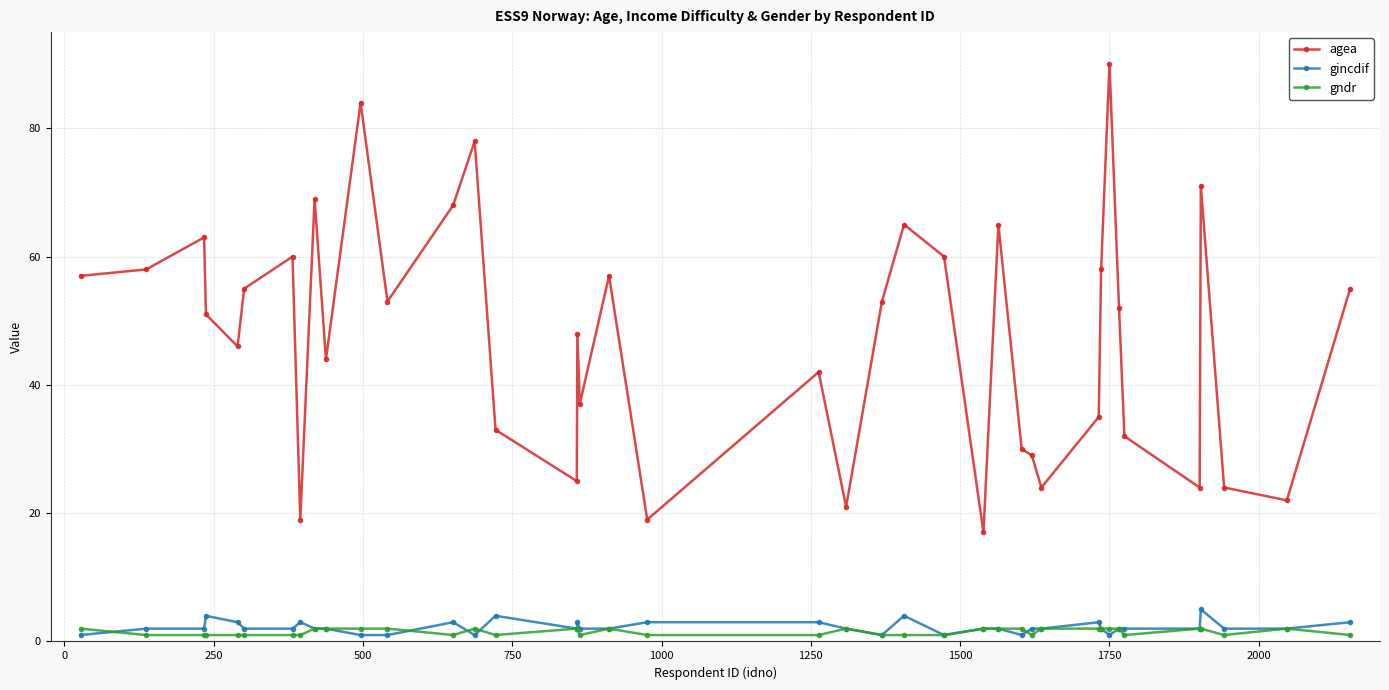

What is the greatest value displayed?

90